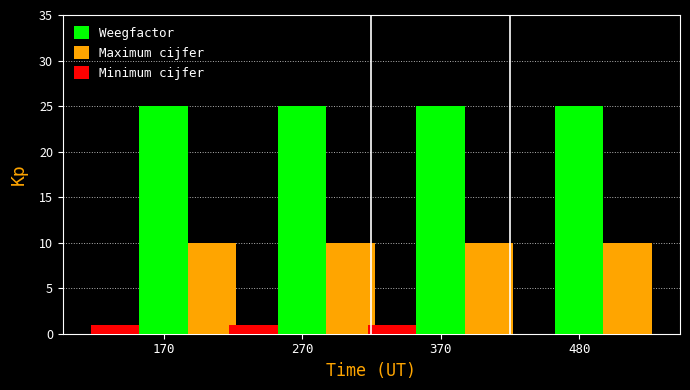

True or false: Maximum cijfer has a value of 16 at 370.

False